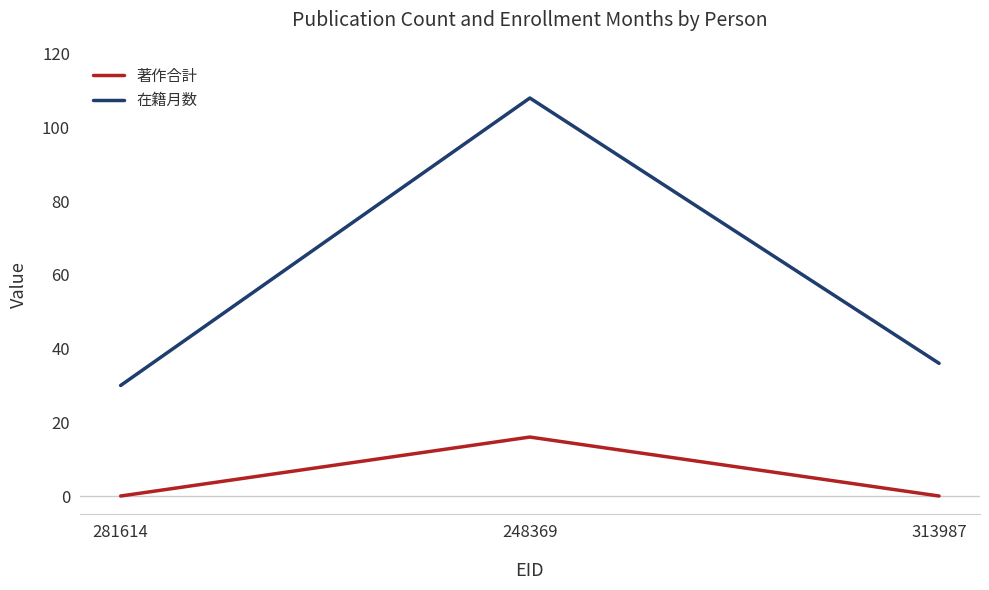

Is the value of 著作合計 at 281614 greater than the value of 在籍月数 at 281614?

No